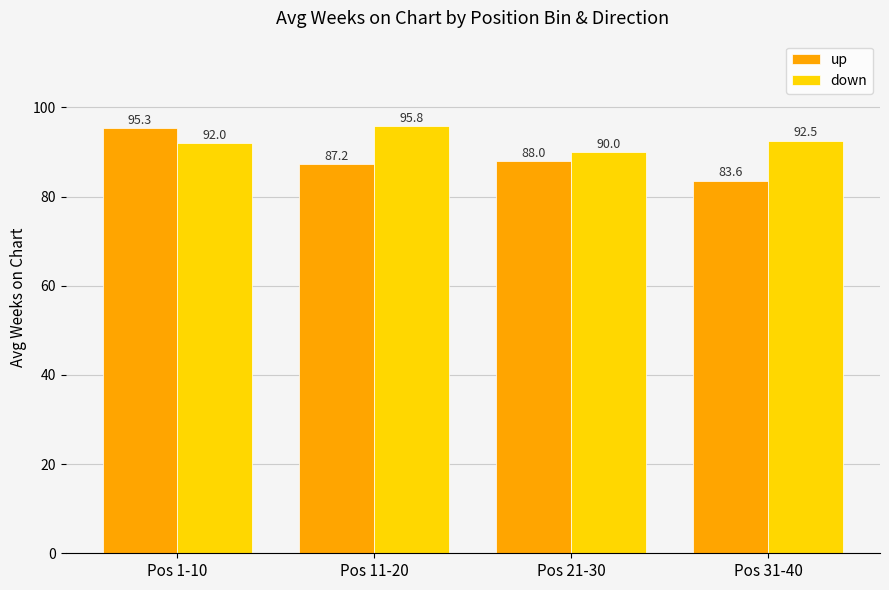

At which label does down reach its minimum?

Pos 21-30